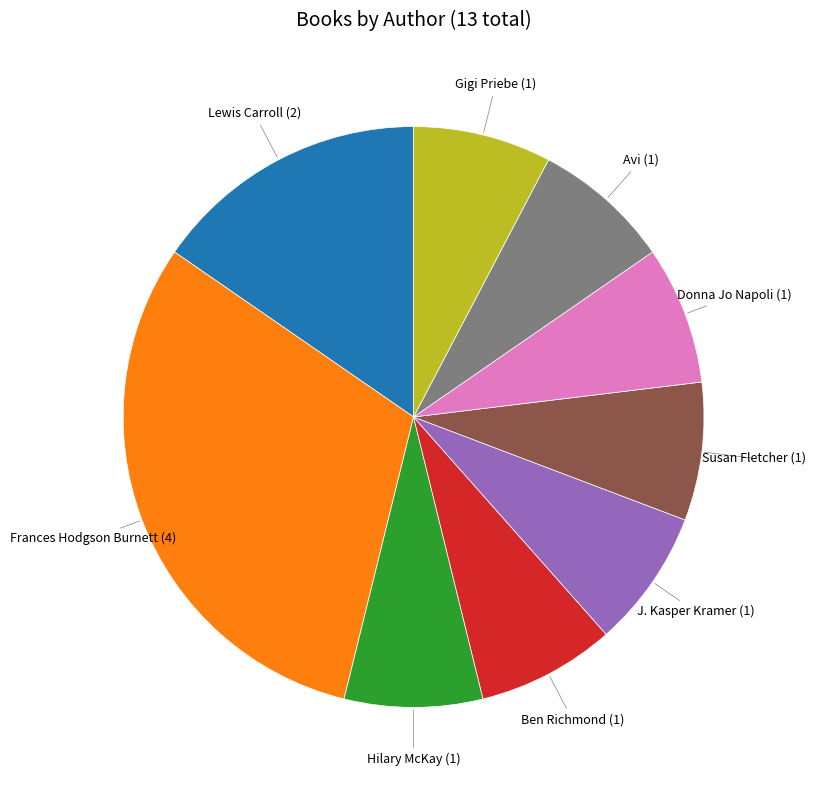

Is there any slice that represents more than half of the pie?

No